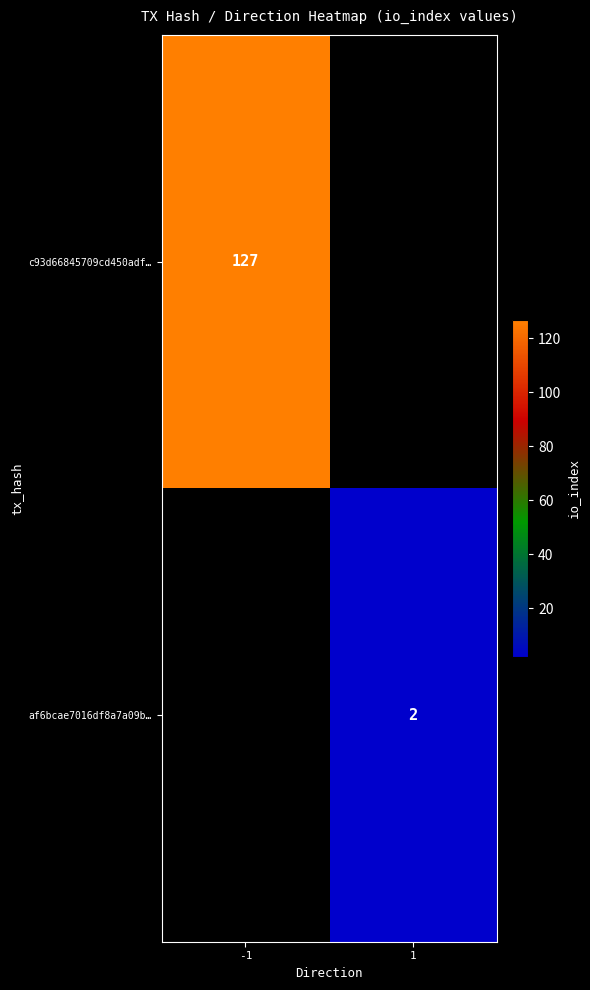

Which has a higher value, 1 or -1?

-1